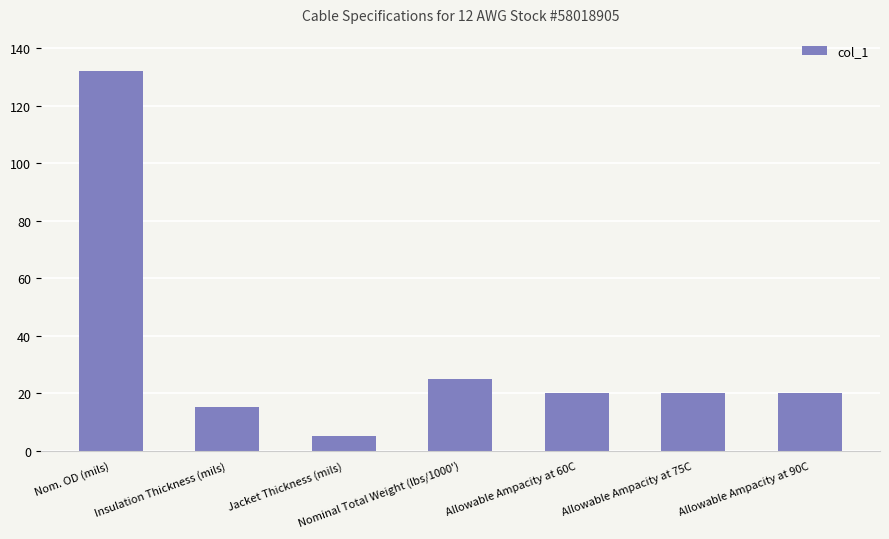

What is the change in value from Insulation Thickness (mils) to Allowable Ampacity at 75C?

+5